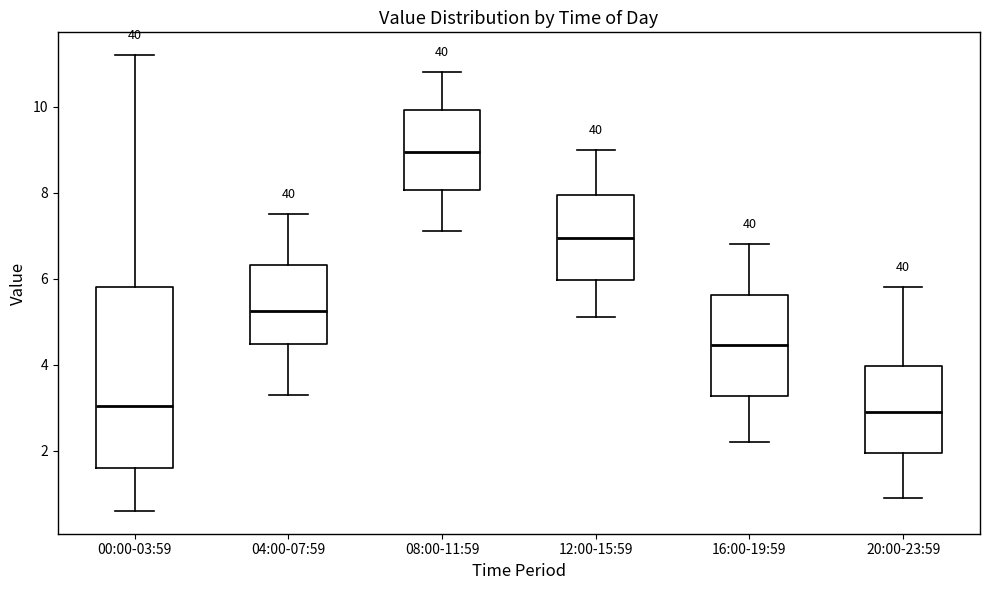

Reading left to right, read every box against the y-axis: the position of its median line, the range the box covers, and the ends of its whiskers. The values are not printed on the chart, so give them approximately, as read against the axis.

00:00-03:59: median 3.0, box 1.6 to 5.8, whiskers 0.6 to 11.2
04:00-07:59: median 5.2, box 4.4 to 6.4, whiskers 3.4 to 7.6
08:00-11:59: median 9.0, box 8.0 to 10.0, whiskers 7.2 to 10.8
12:00-15:59: median 7.0, box 6.0 to 8.0, whiskers 5.2 to 9.0
16:00-19:59: median 4.4, box 3.2 to 5.6, whiskers 2.2 to 6.8
20:00-23:59: median 3.0, box 2.0 to 4.0, whiskers 1.0 to 5.8